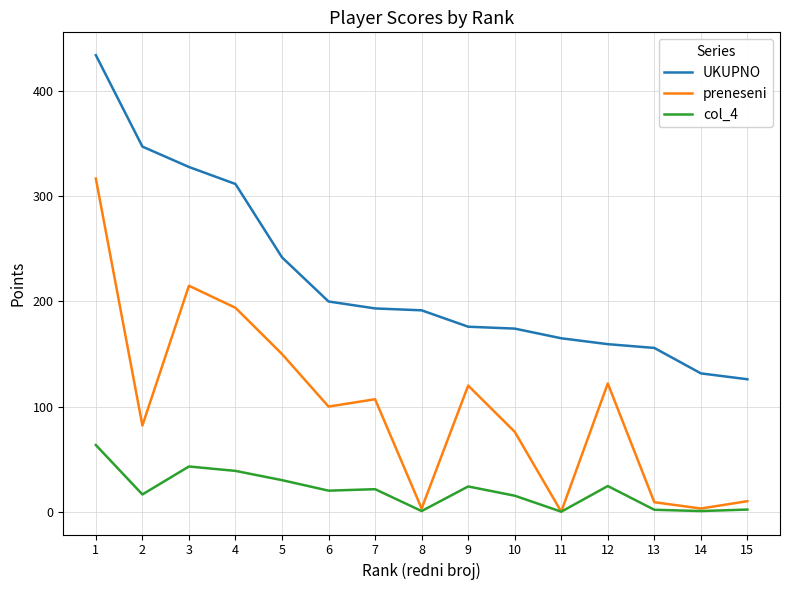

What is the total value across all series at 11?

165.0